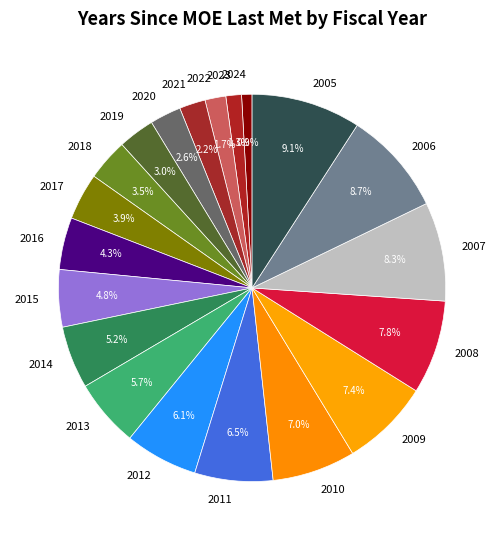

To the nearest percent, what is the average slice percentage?

5%